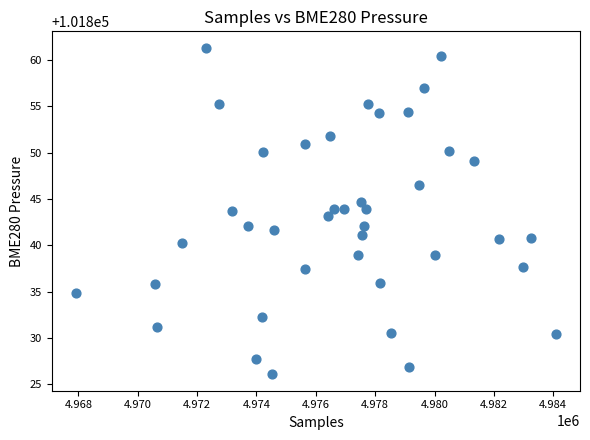

What is the range of X values (max minus min)?

16188.0